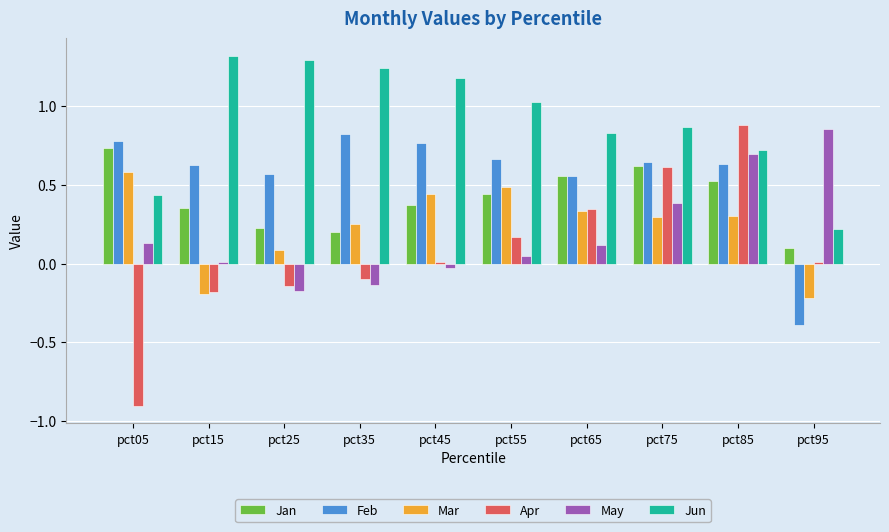

At which category is the sum across all series the highest?

pct85